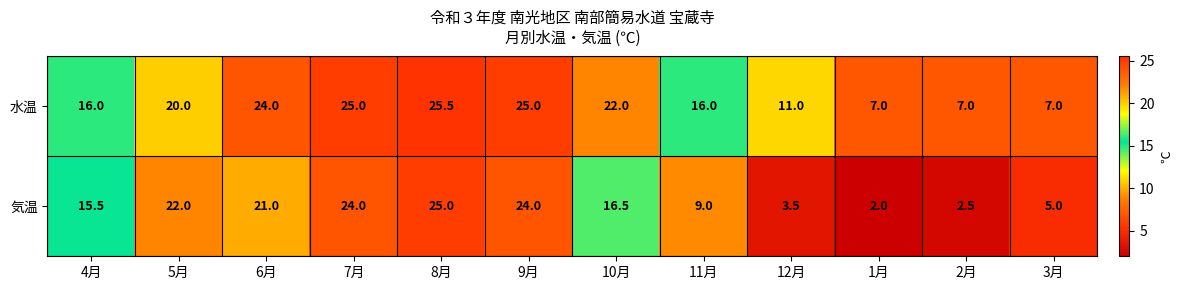

At which label is 気温 closest to 13?

4月